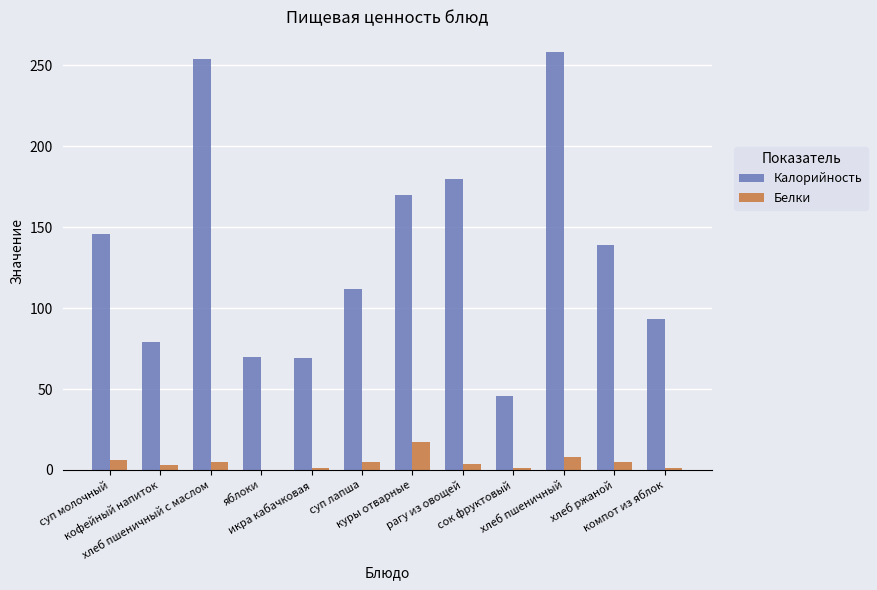

Are the bars horizontal?

No